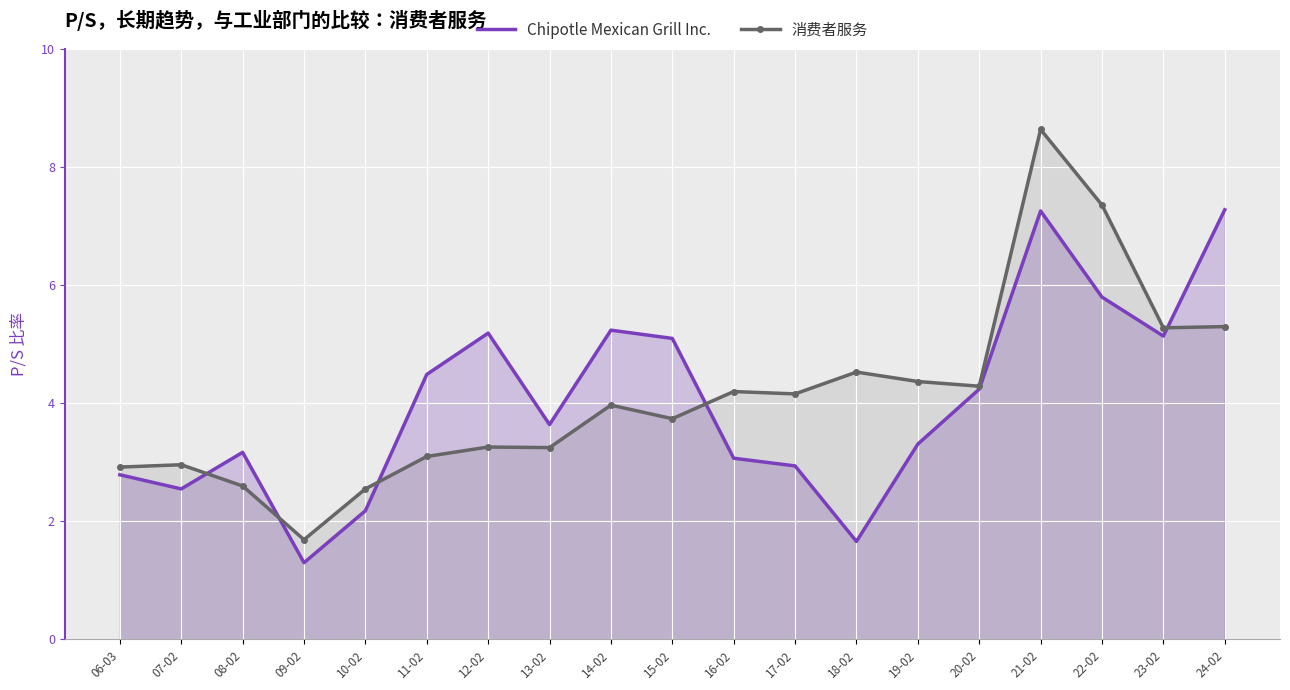

How many lines are shown in the chart?

2